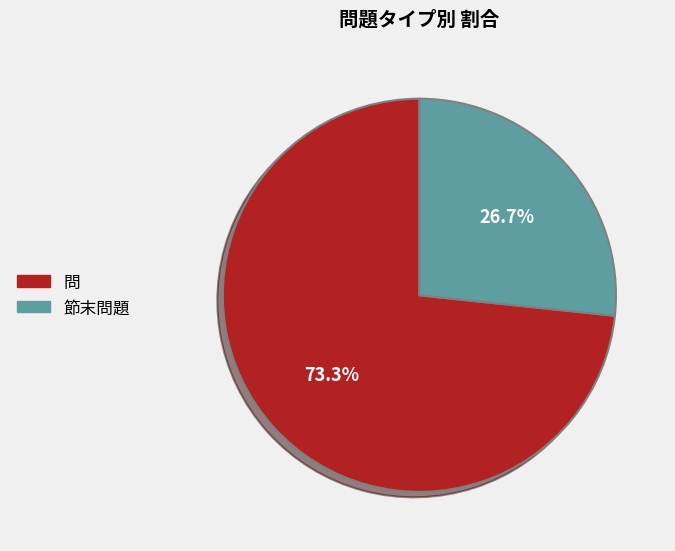

Approximately how many times larger is the value at 節末問題 compared to 問?

0.4